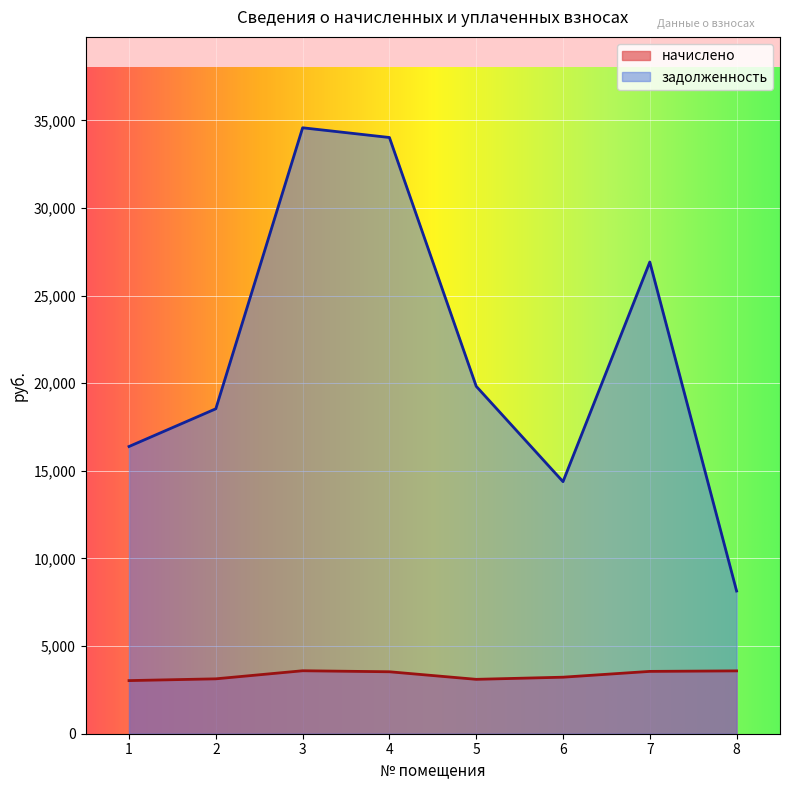

What is the difference between the second highest and minimum values in the задолженность series?

25878.2